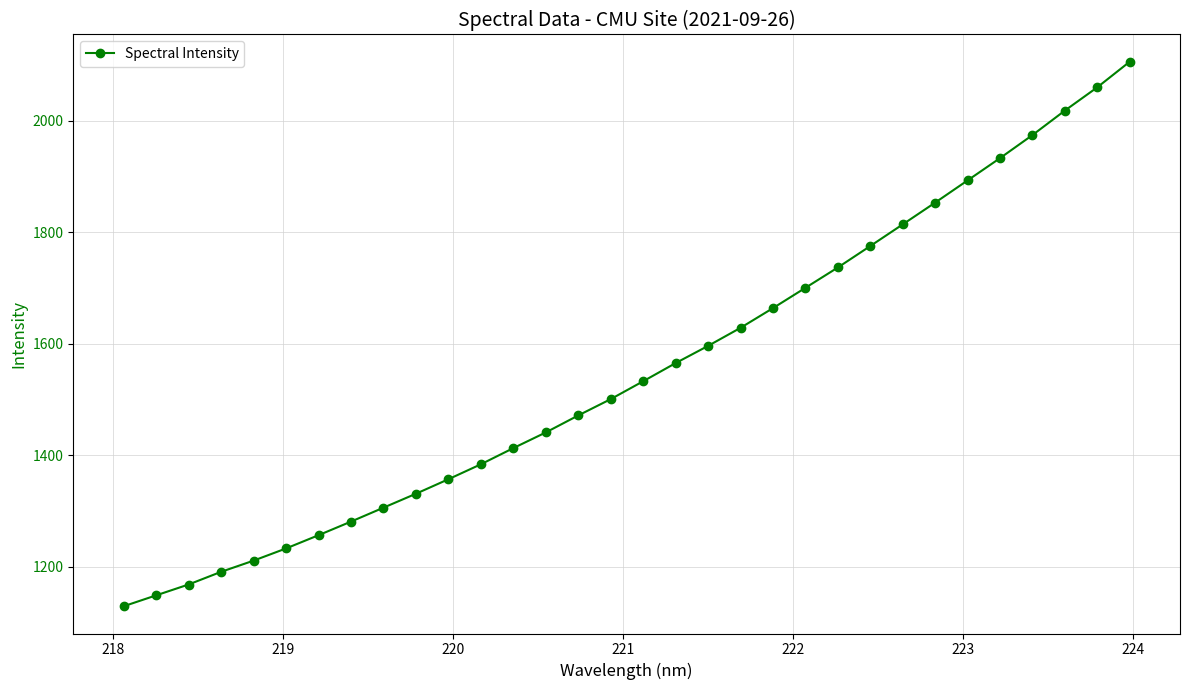

What is the minimum value shown in the chart?

1129.3